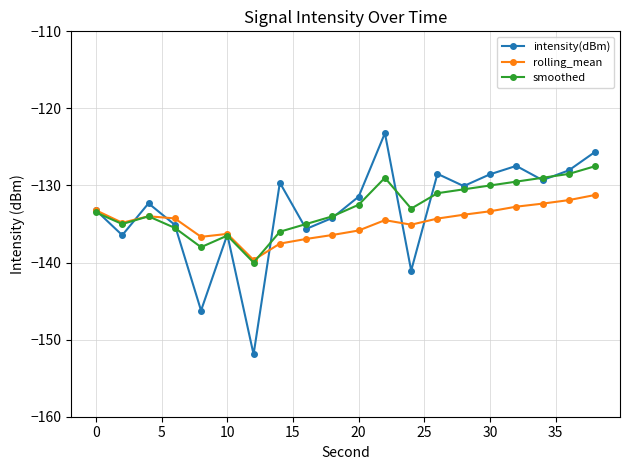

Does the chart display data point markers on the line(s)?

Yes